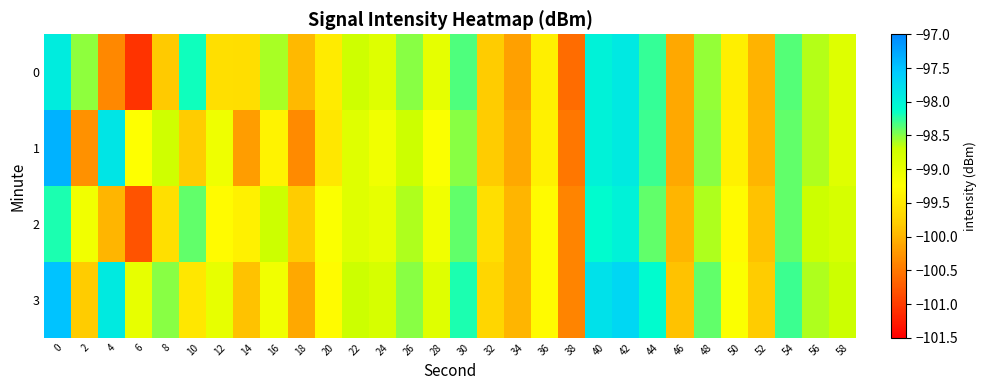

What is the smallest value displayed?

-101.1